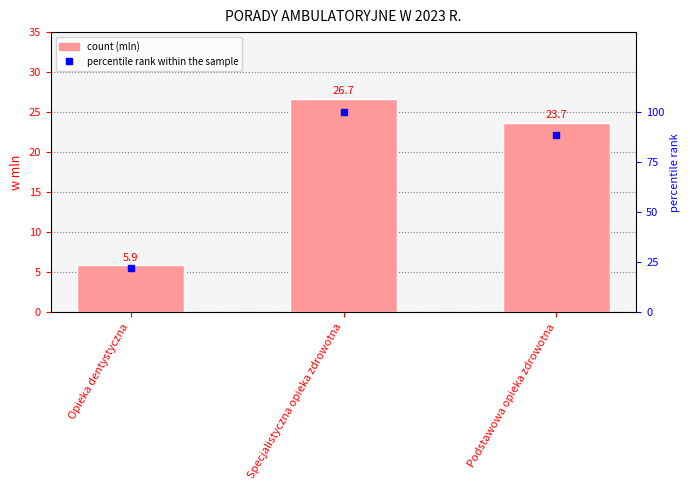

The value at Podstawowa opieka zdrowotna is 88.8. True or false?

True